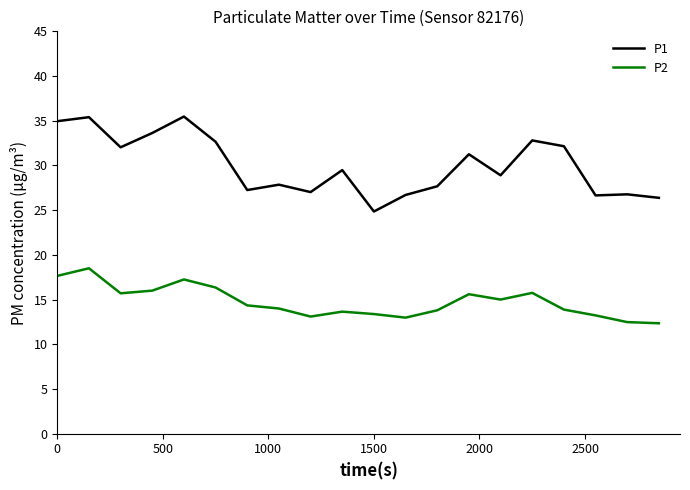

Does the chart display data point markers on the line(s)?

No